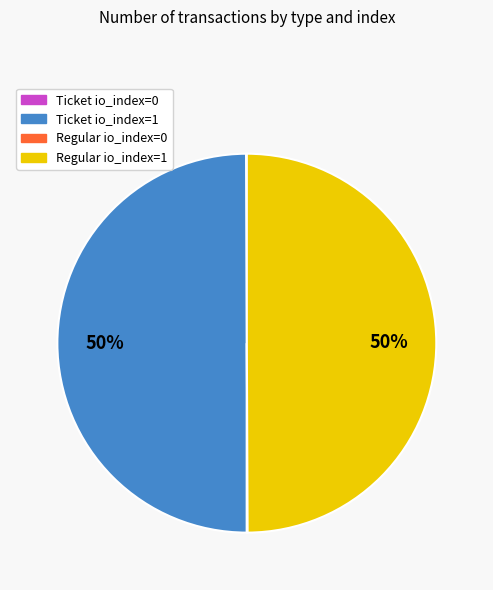

To the nearest percent, what portion does Regular io_index=1 represent?

50%